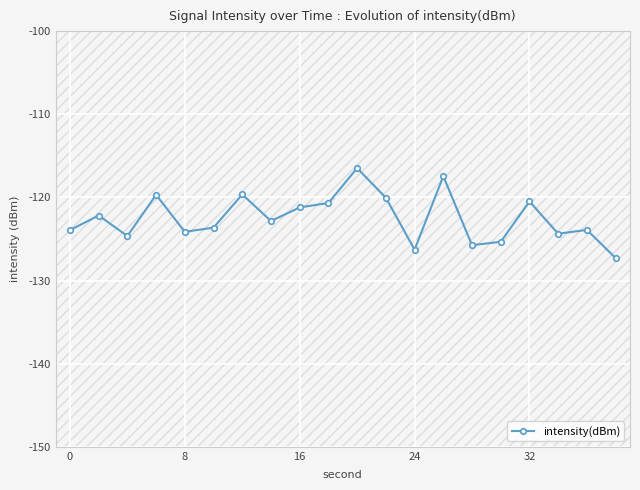

True or false: there are more than 2 points higher than both neighbors.

True